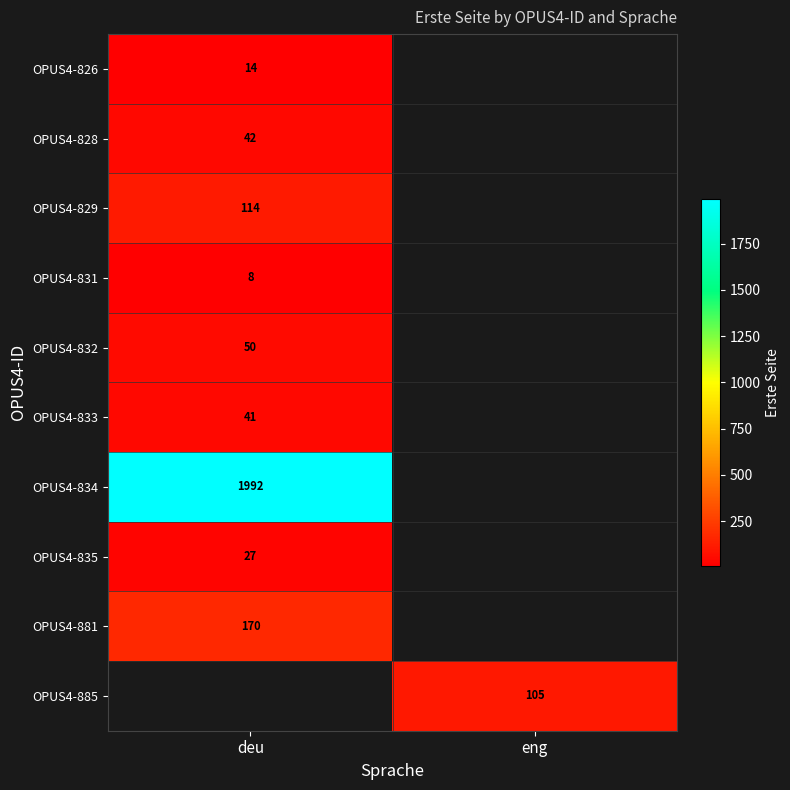

At how many categories does at least one series exceed 292?

1